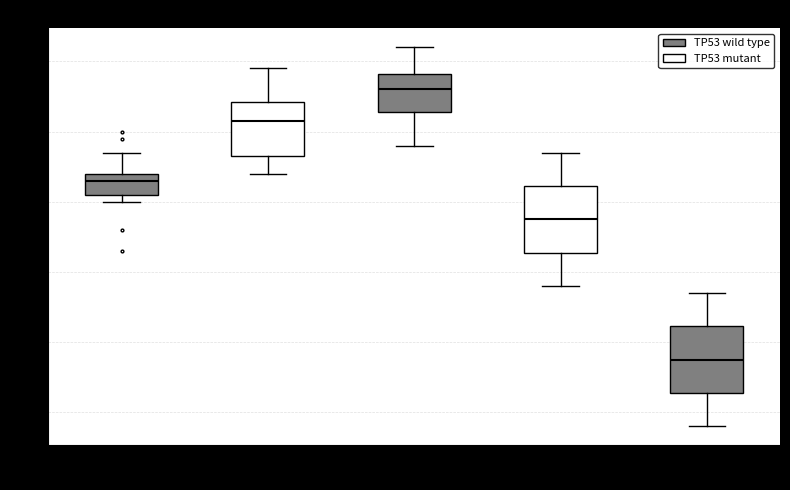

Reading left to right, read every box against the y-axis: the position of its median line, the range the box covers, and the ends of its whiskers. The values are not printed on the chart, so give them approximately, as read against the axis.

08:00-10:00: median 9.3, box 9.1 to 9.4, whiskers 9.0 to 9.7
10:00-12:00: median 10.2, box 9.7 to 10.4, whiskers 9.4 to 10.9
12:00-14:00: median 10.6, box 10.3 to 10.8, whiskers 9.8 to 11.2
14:00-16:00: median 8.8, box 8.3 to 9.2, whiskers 7.8 to 9.7
16:00-18:00: median 6.8, box 6.3 to 7.2, whiskers 5.8 to 7.7